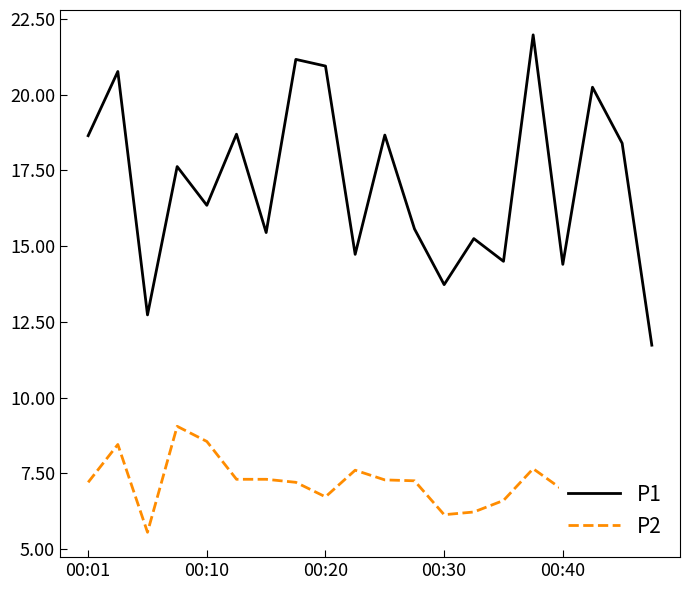

How many lines are shown in the chart?

2